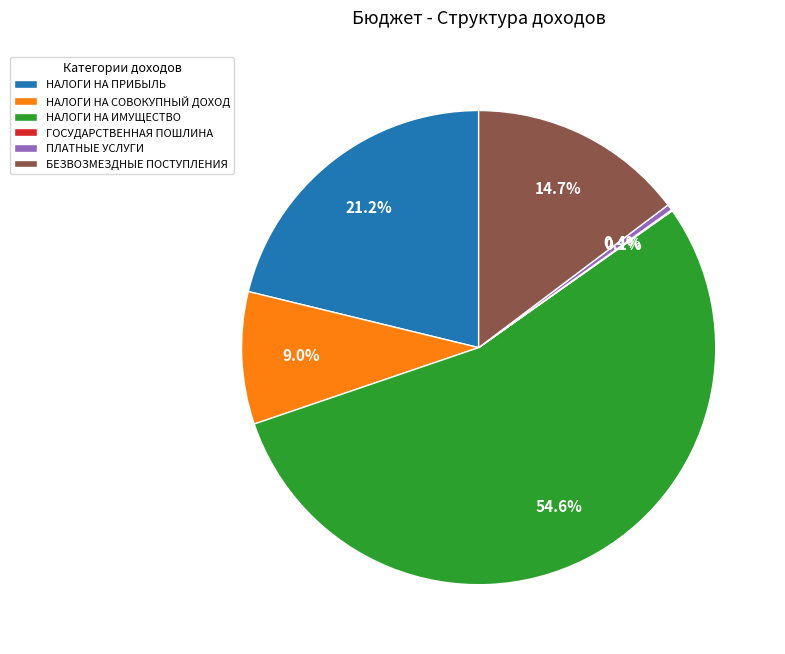

To the nearest percent, what portion does НАЛОГИ НА СОВОКУПНЫЙ ДОХОД represent?

9%